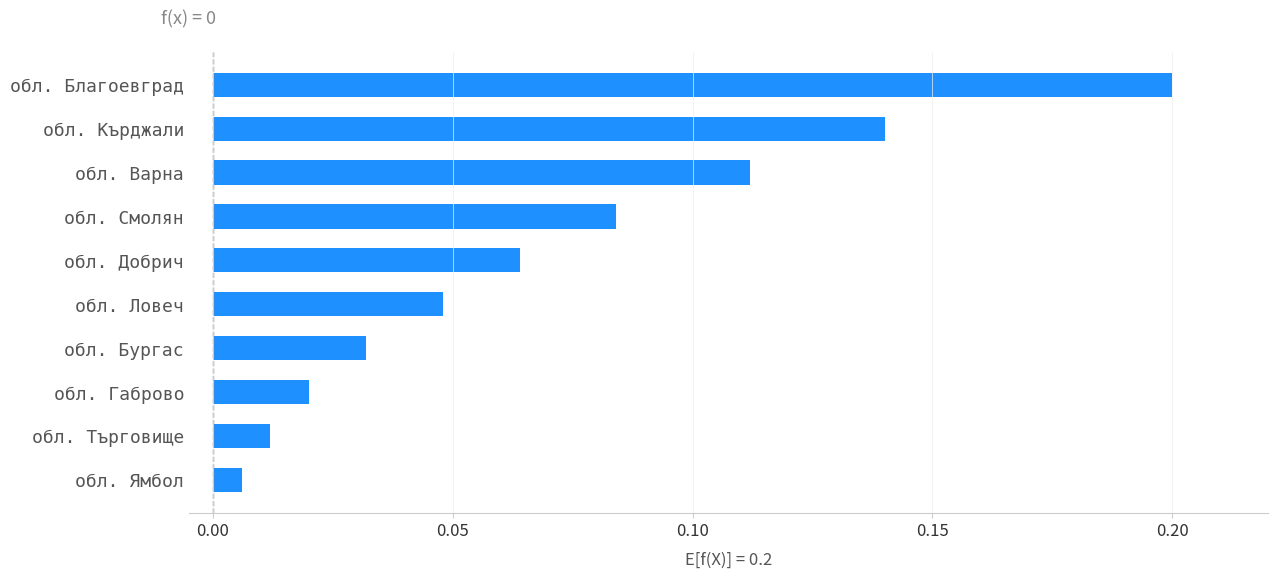

List the labels in order of value, smallest first.

обл. Ямбол, обл. Търговище, обл. Габрово, обл. Бургас, обл. Ловеч, обл. Добрич, обл. Смолян, обл. Варна, обл. Кърджали, обл. Благоевград